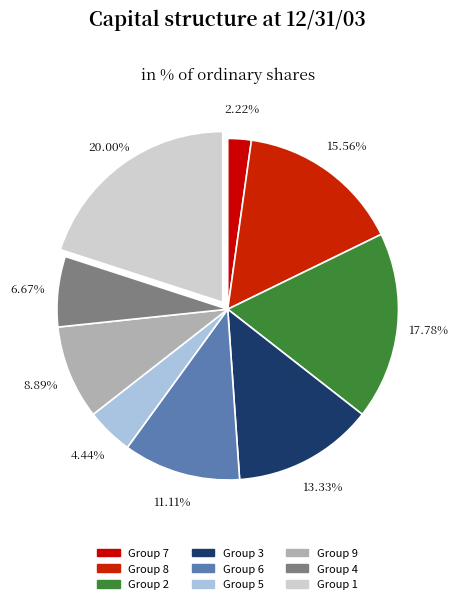

How many slices are in this pie chart?

9